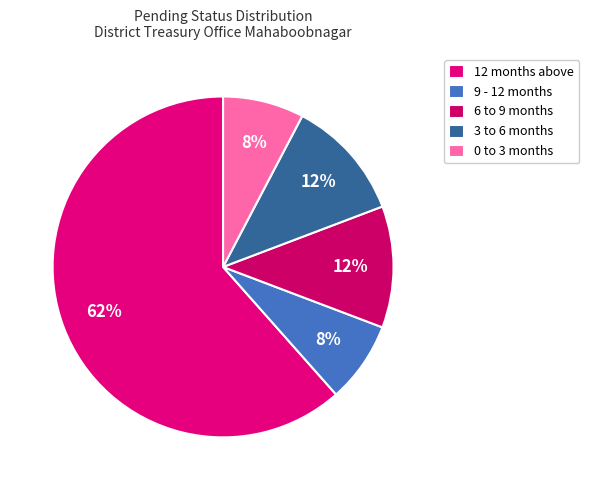

What percentage is the 9 - 12 months slice, to the nearest percent?

8%